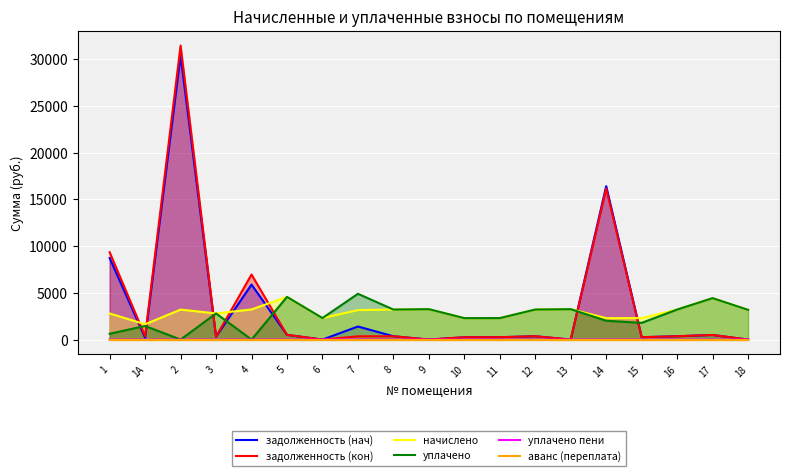

Which series has the widest spread of values?

задолженность (кон)